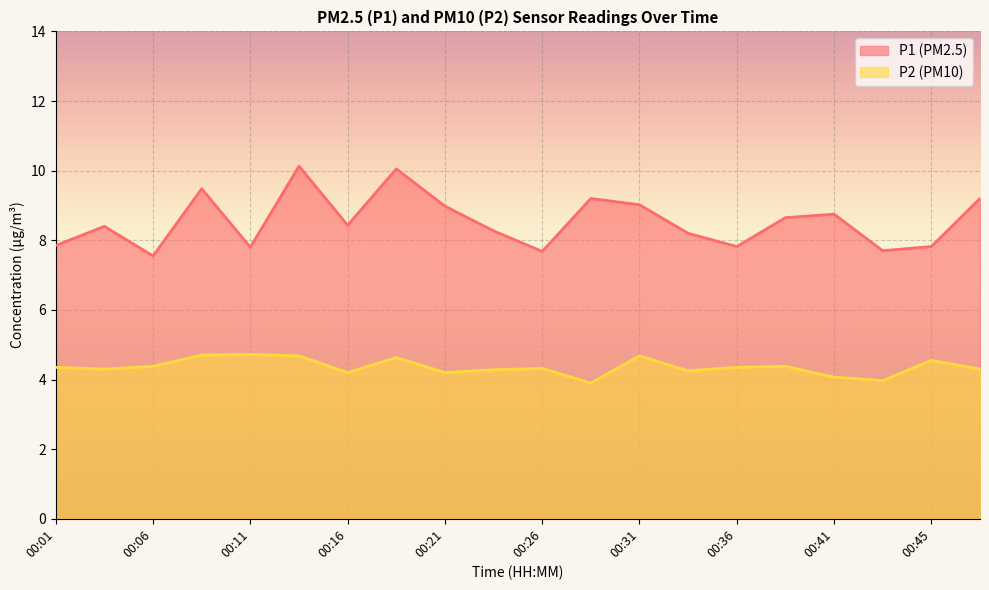

True or false: P2 and P1 cross at least once.

False